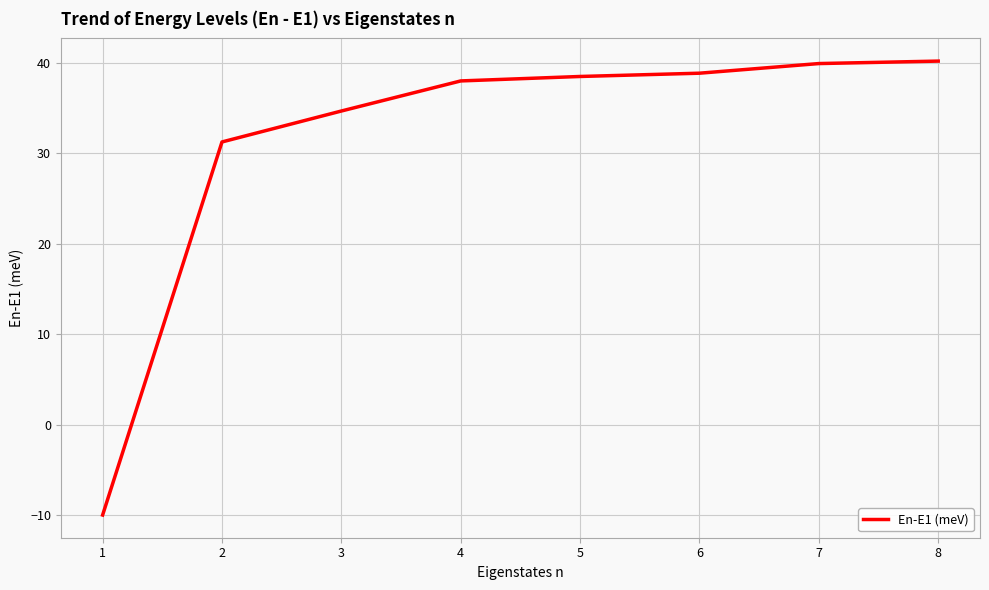

The value at 6 is 25.0. True or false?

False